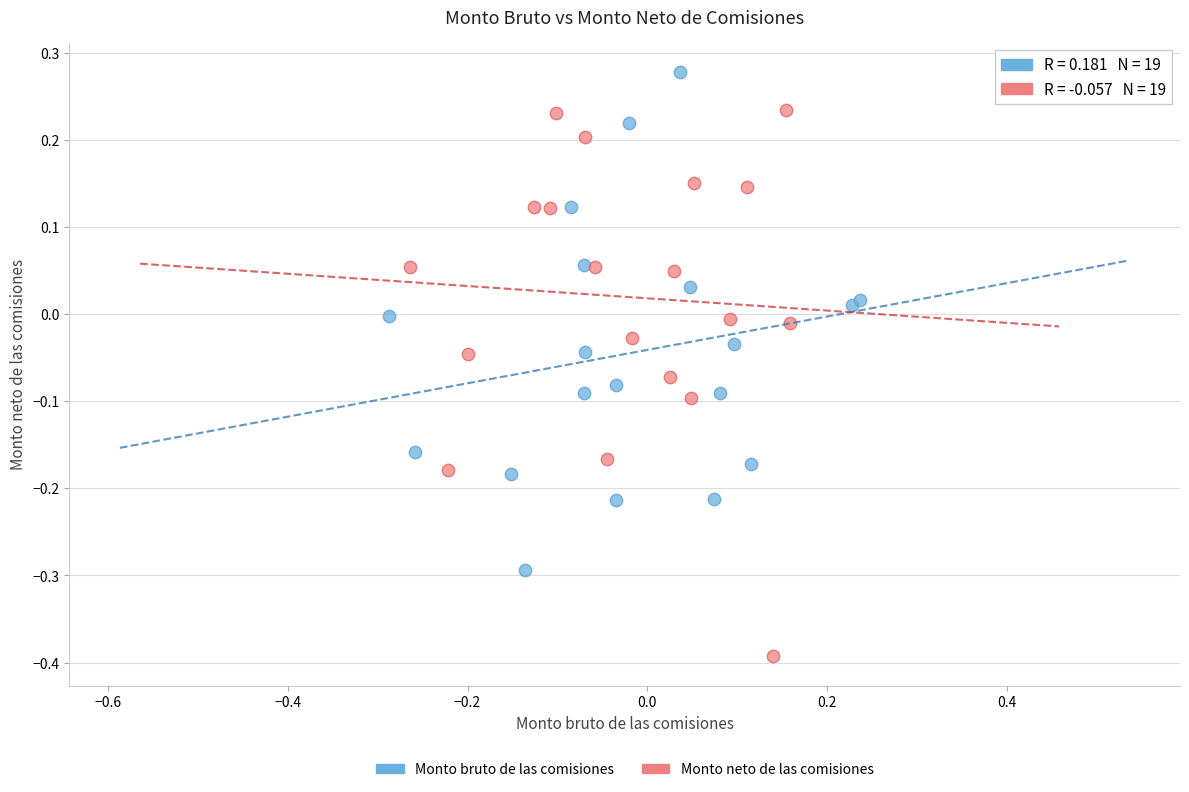

Which series contains the highest Y value?

Monto bruto de las comisiones